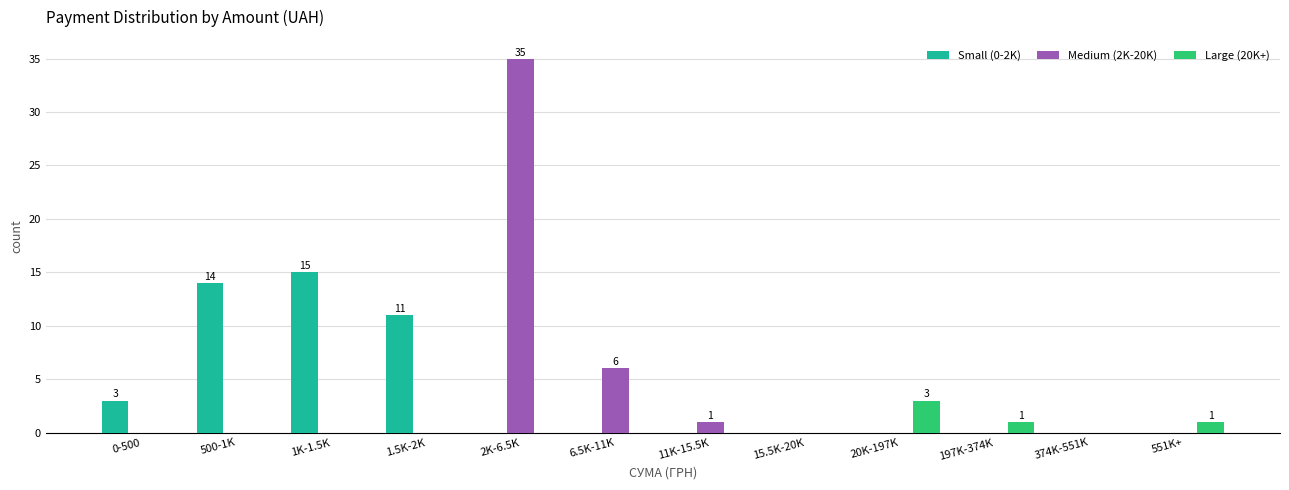

True or false: Small (0-2K) has a value of 0 at 197K-374K.

True